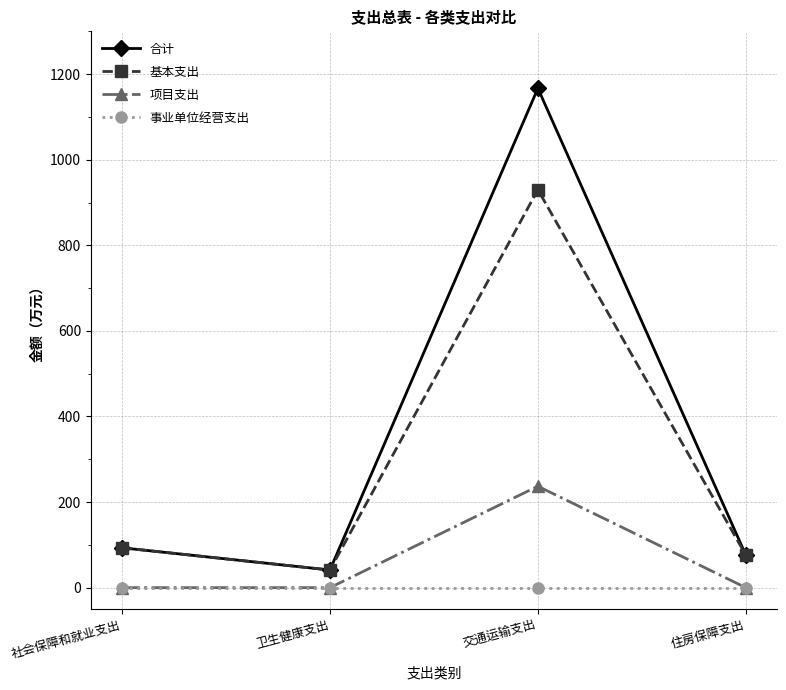

What is the difference between the 项目支出 values at 社会保障和就业支出 and 交通运输支出?

237.0